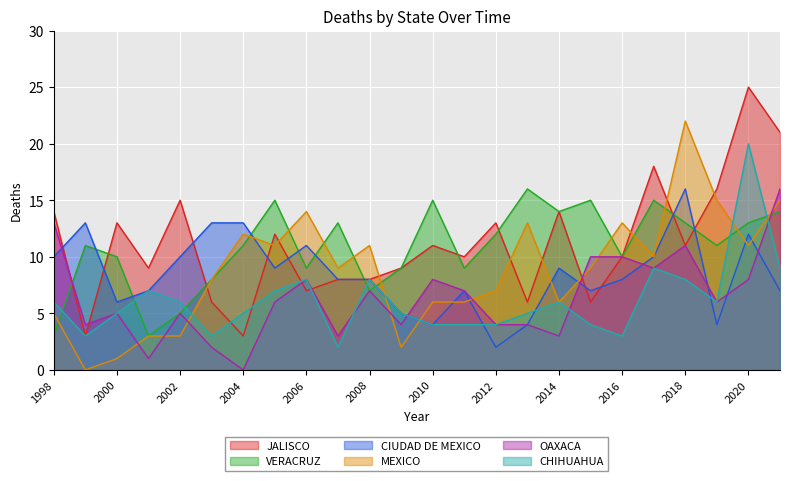

Which series has the largest range (max minus min)?

JALISCO